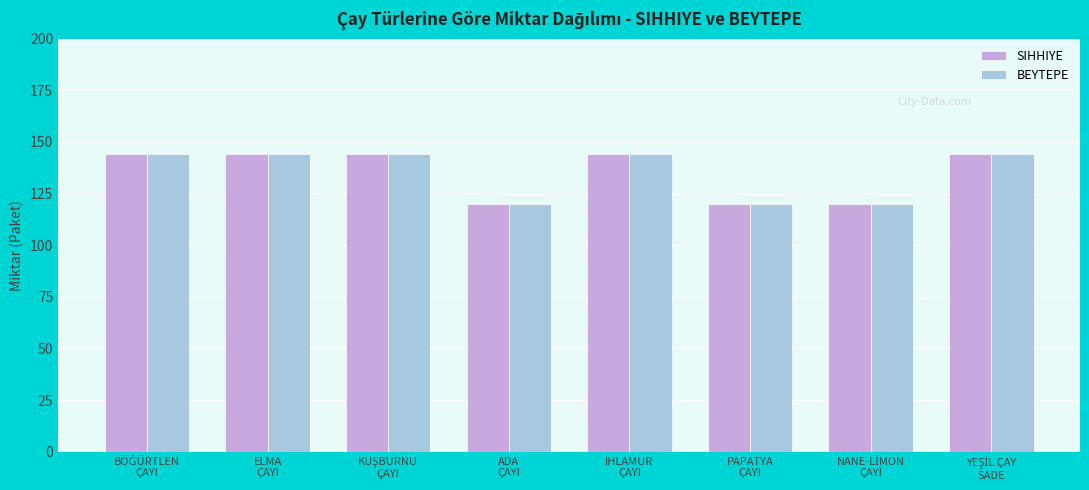

At how many categories does at least one series exceed 126?

5